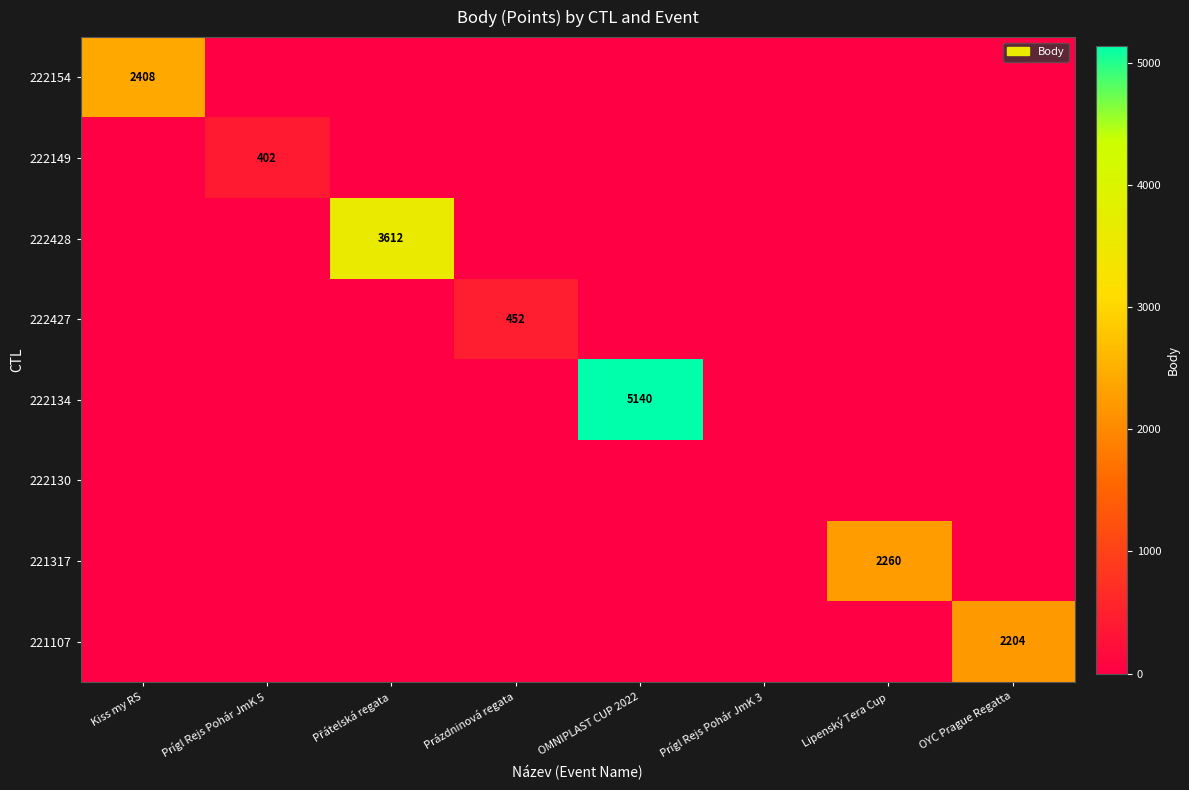

At how many categories does at least one series exceed 1409?

5